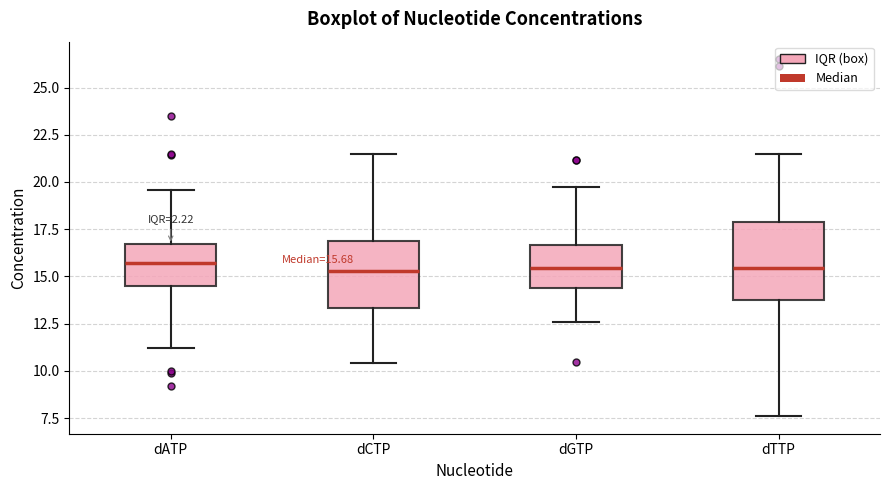

Comparing the boxes themselves (not the whiskers), which one is the tallest?

dTTP